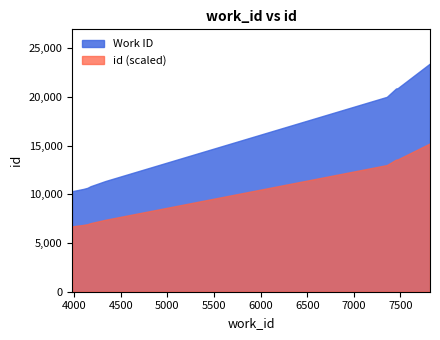

At which label does the data first exceed 20008?

7452